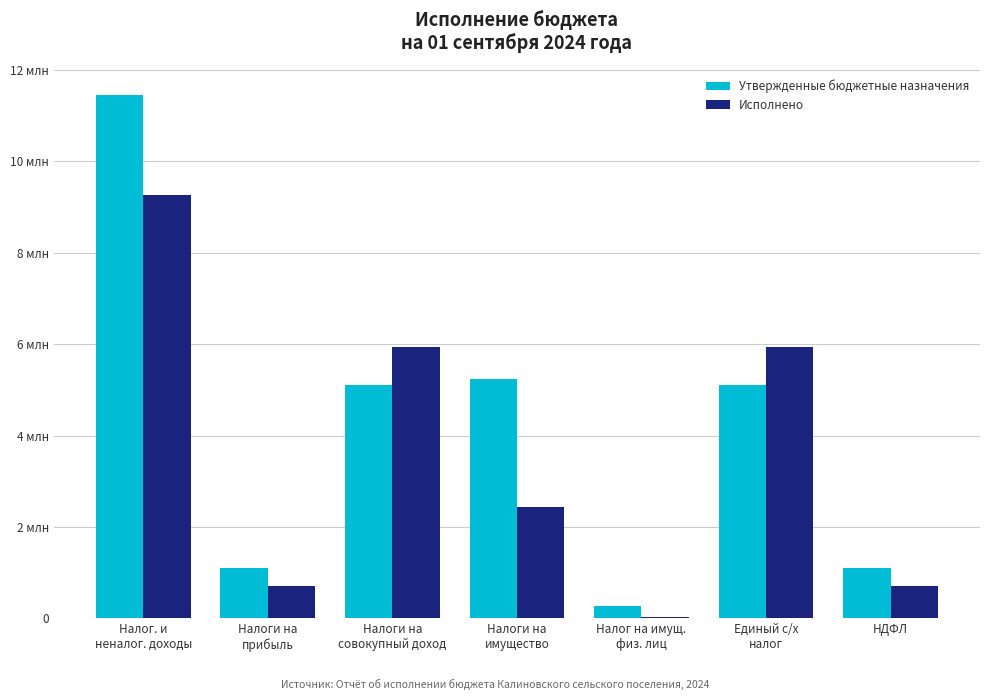

What are all the series names shown in the legend?

Утвержденные бюджетные назначения, Исполнено